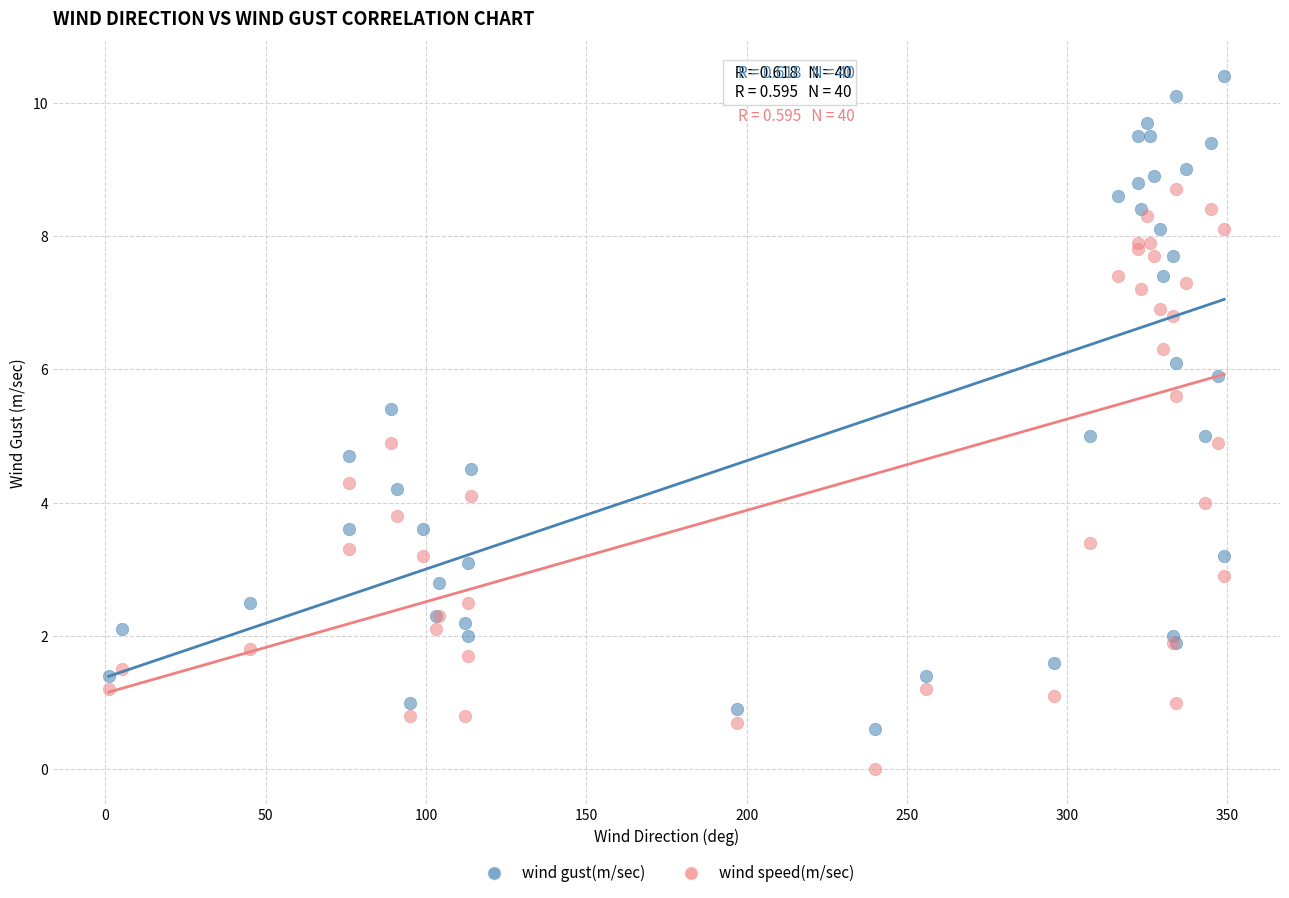

Which series reaches the minimum Y coordinate?

wind speed(m/sec)